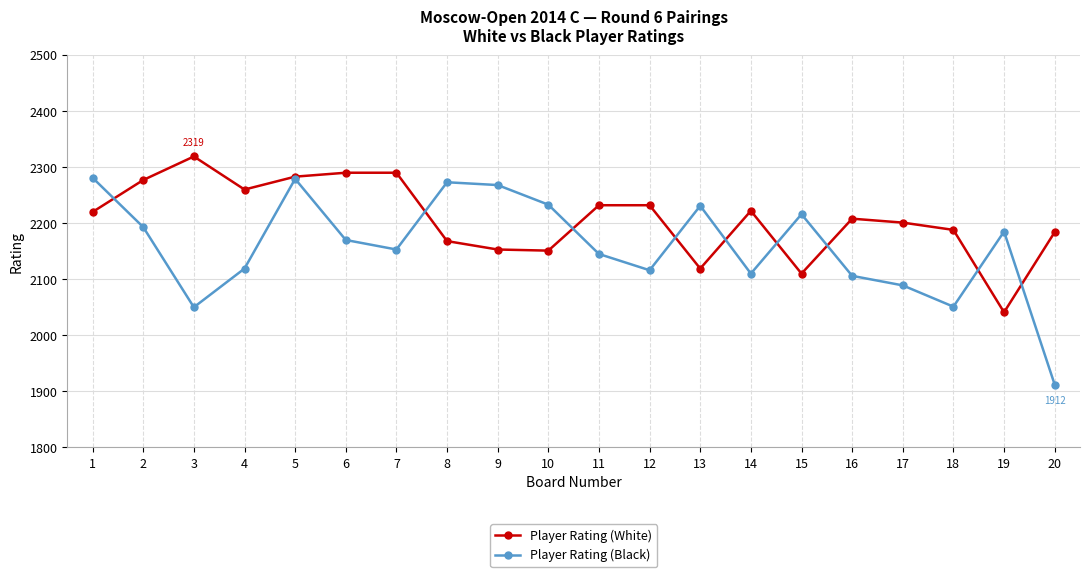

What are all the series names shown in the legend?

Player Rating (White), Player Rating (Black)